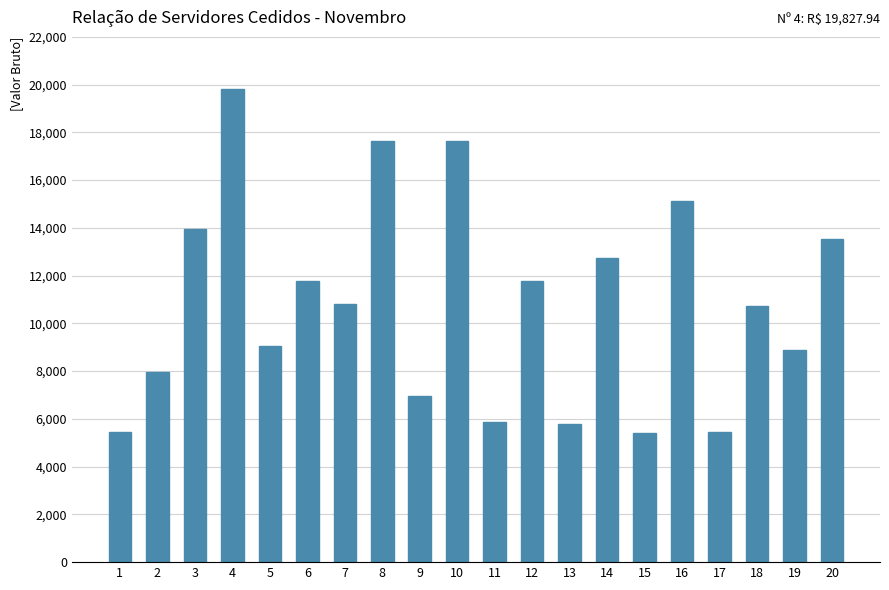

Does the chart contain stacked bars?

No